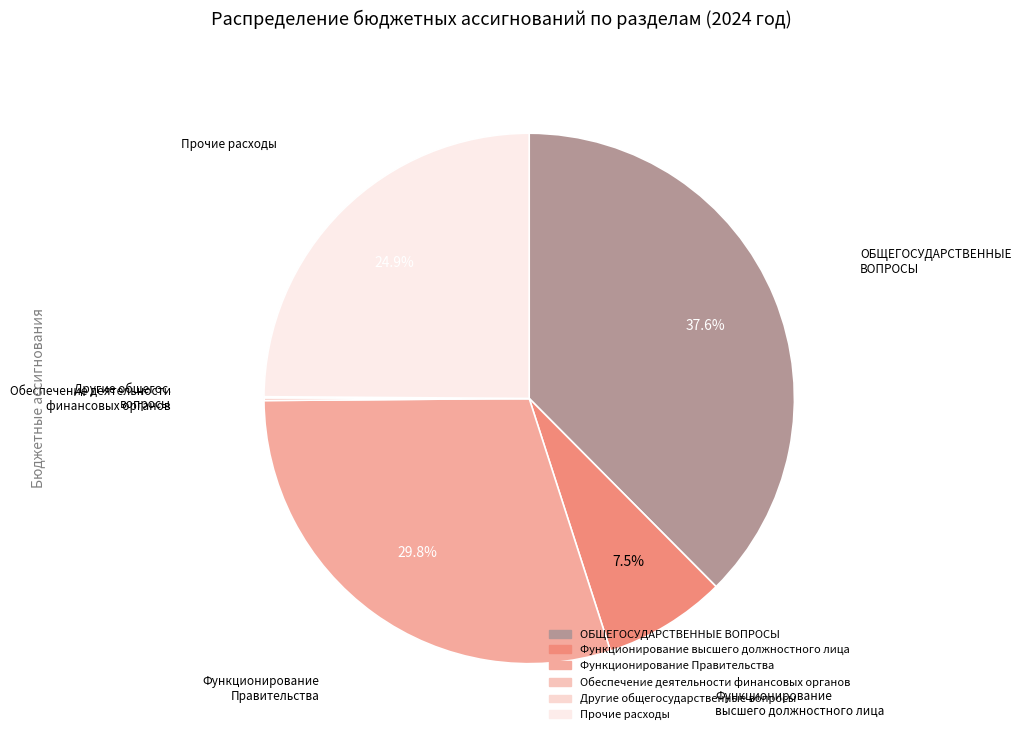

How many segments does this pie chart have?

6